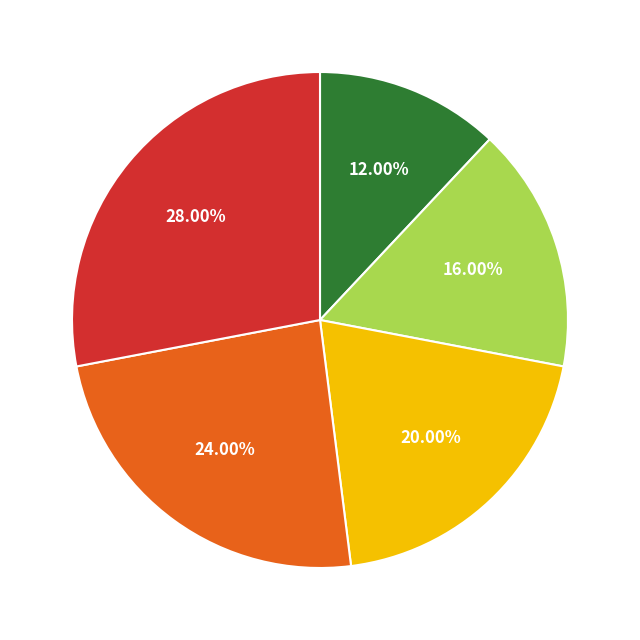

Does any single category account for the majority?

No